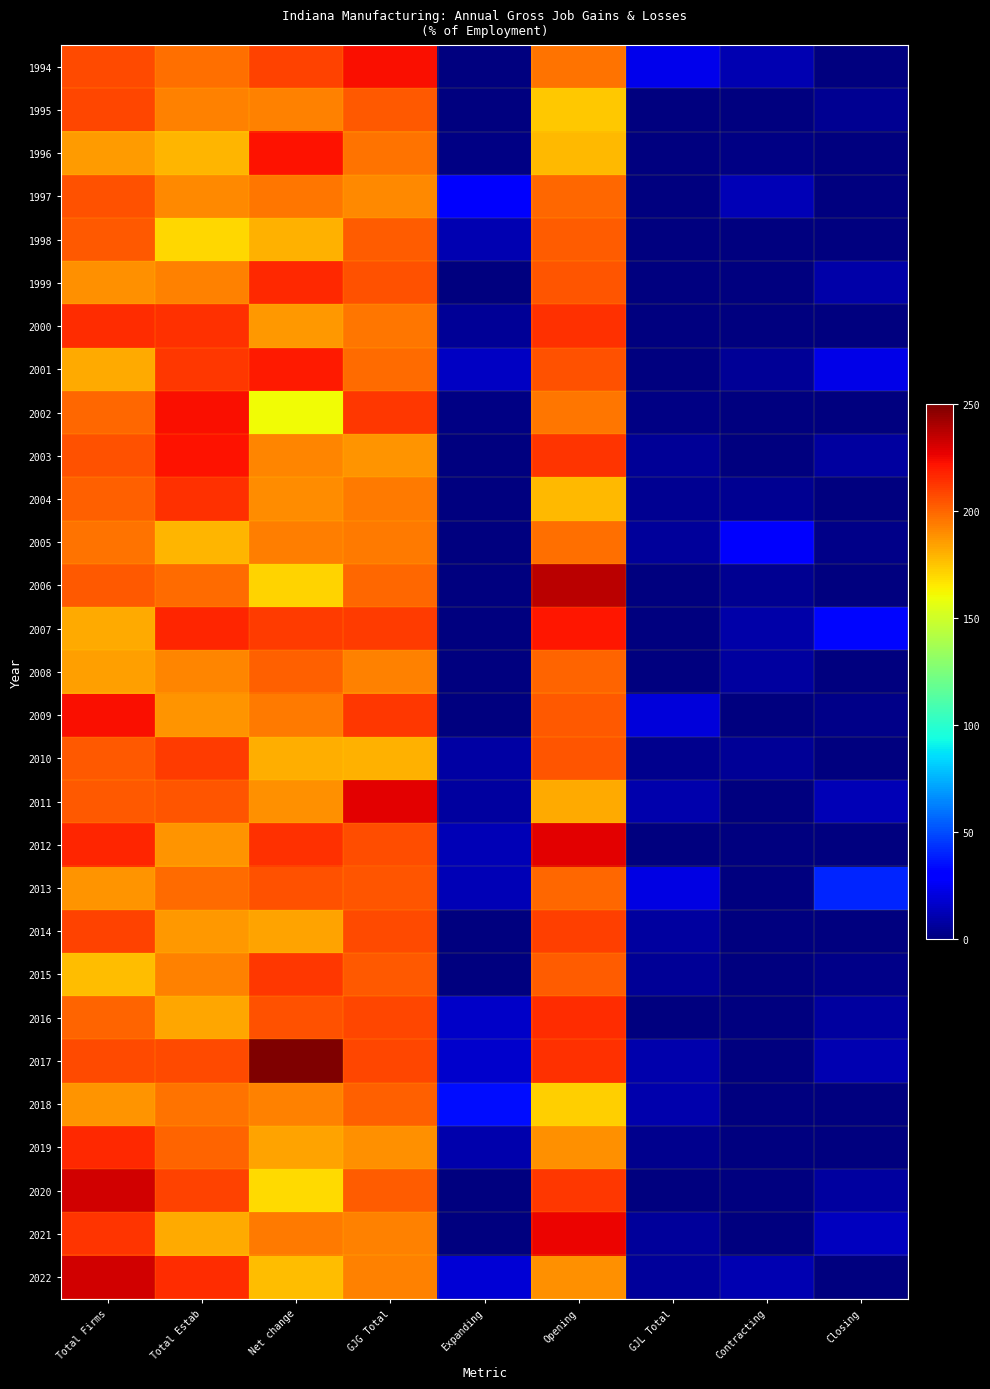

Which has a higher value, Net change or GJL Total?

Net change